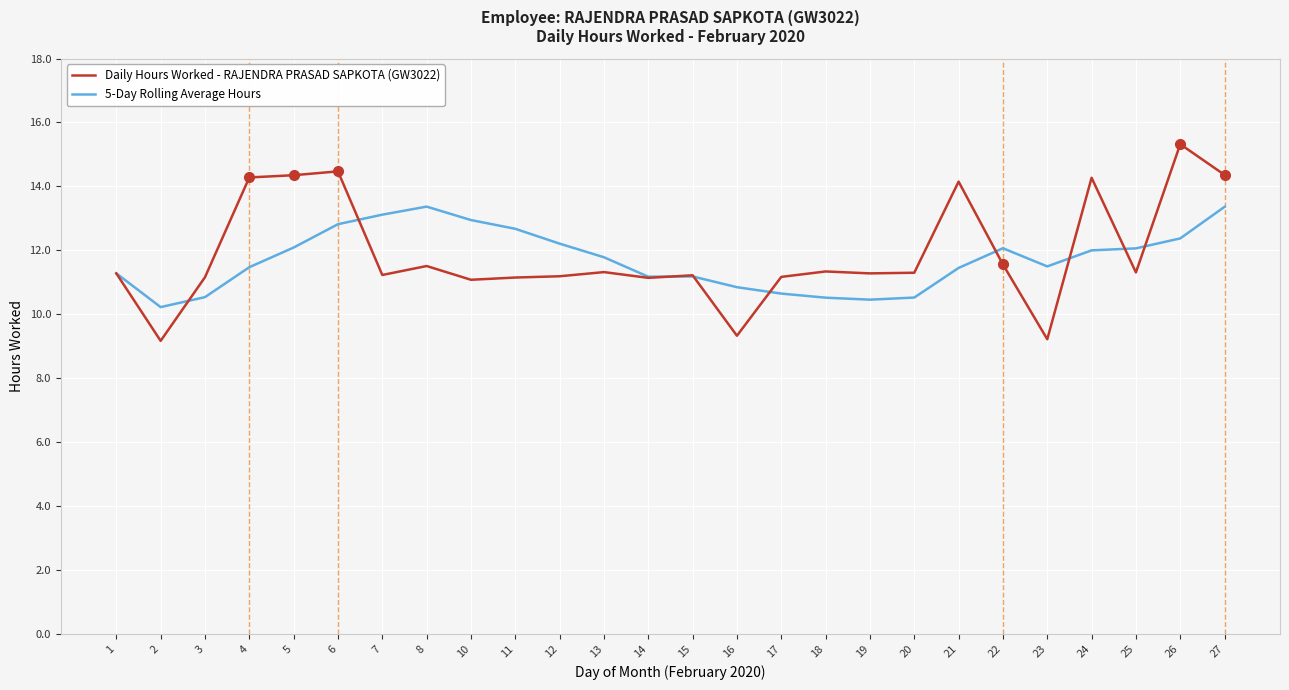

Which category has the highest value in the Daily Hours Worked - RAJENDRA PRASAD SAPKOTA (GW3022) series?

26